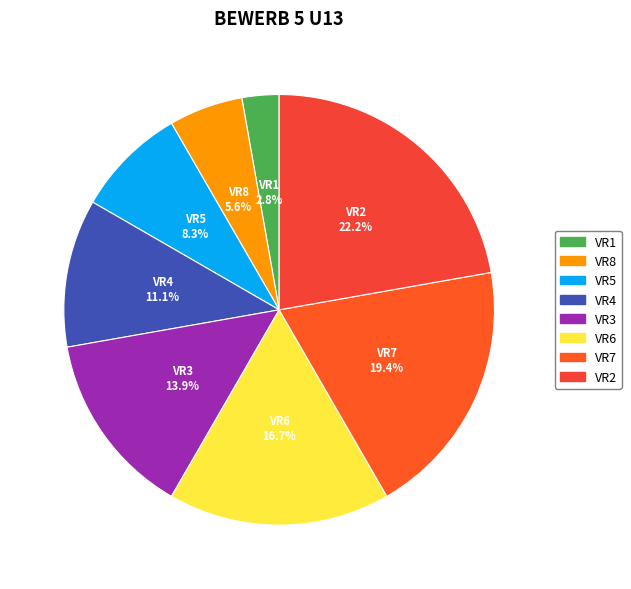

To the nearest percent, what is the combined percentage of VR2 and VR1?

25%